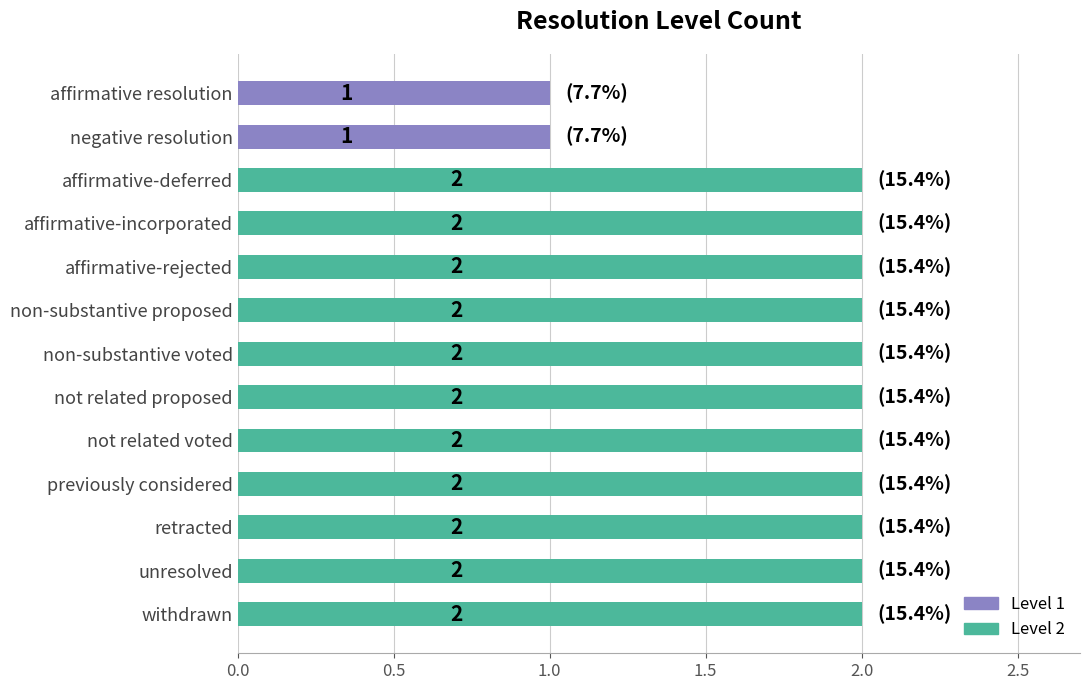

Is it true that the value at non-substantive proposed is 2?

True